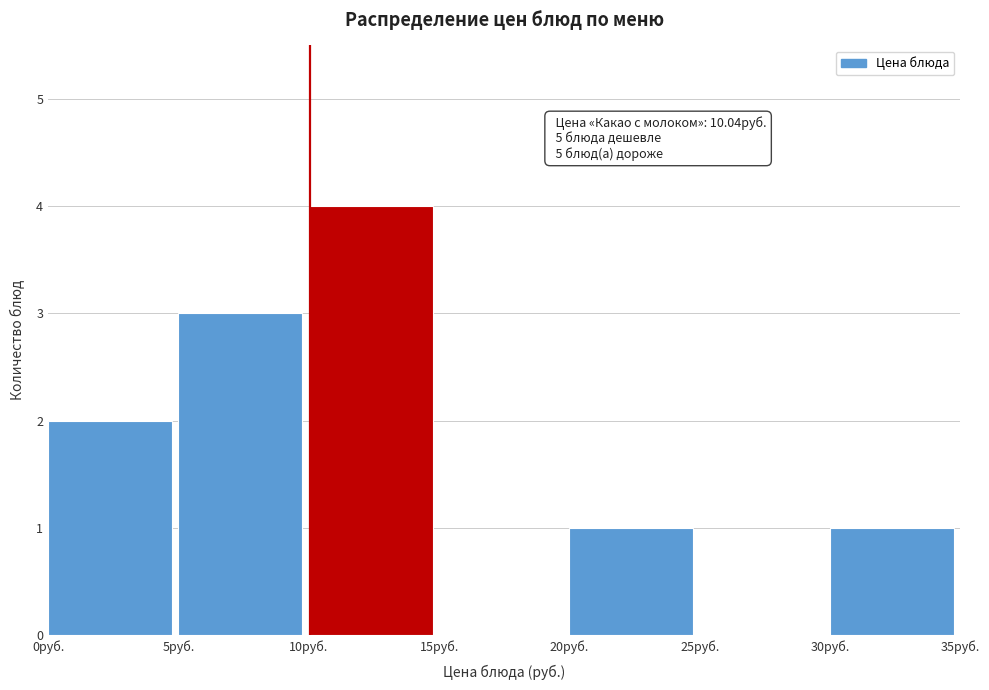

Over which range of the x-axis is the bar tallest?

10 to 15